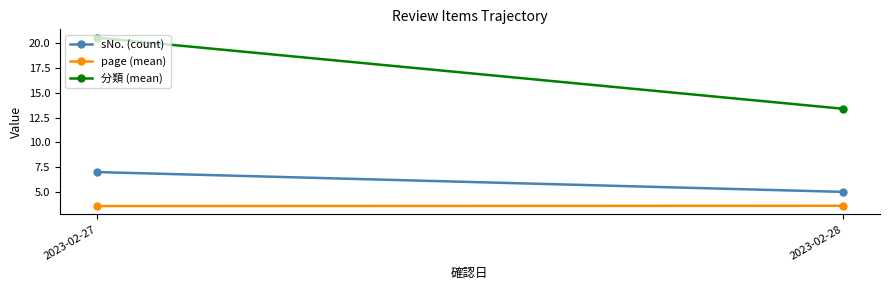

Between 2023-02-27 and 2023-02-28, which series saw the biggest shift?

分類 (mean)